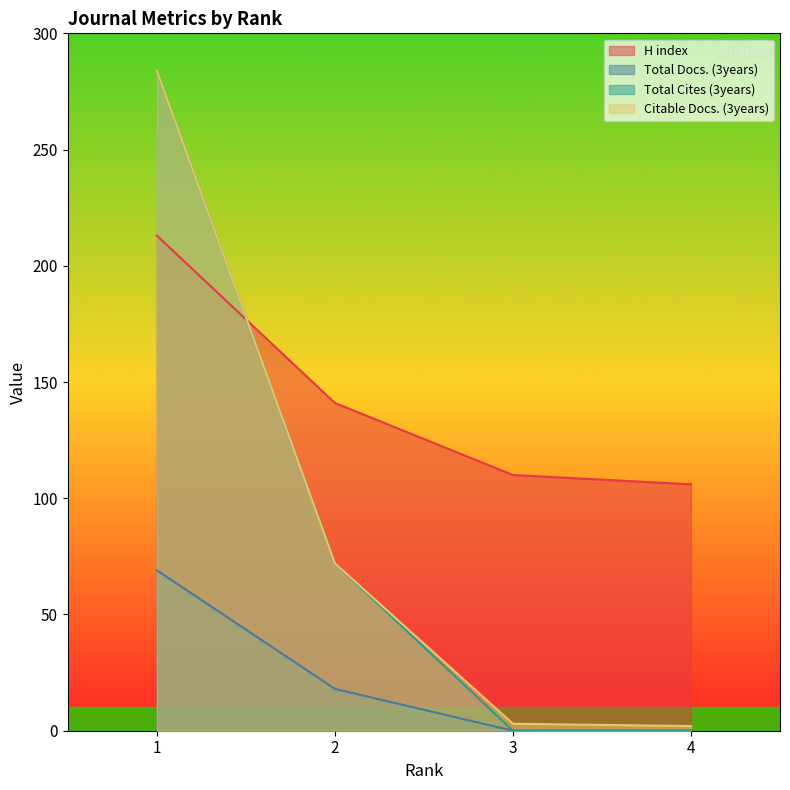

What is the value of the H index point at the 4th from the left?

106